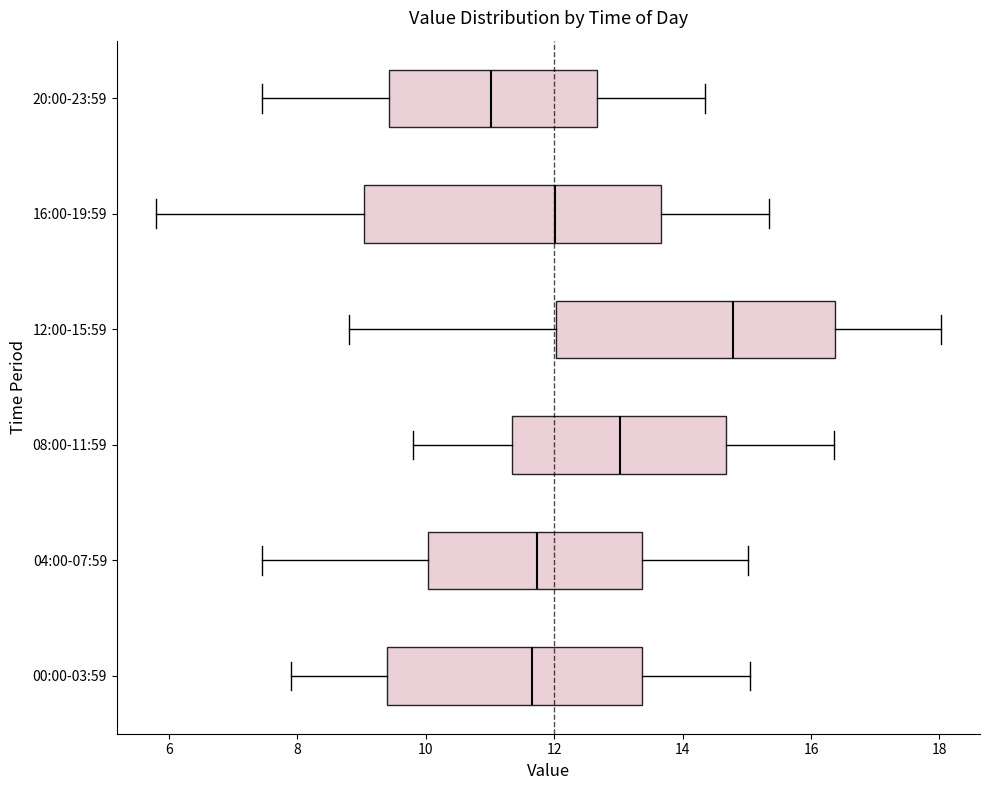

Reading bottom to top, read every box against the x-axis: the position of its median line, the range the box covers, and the ends of its whiskers. The values are not printed on the chart, so give them approximately, as read against the axis.

00:00-03:59: median 11.6, box 9.4 to 13.4, whiskers 8.0 to 15.0
04:00-07:59: median 11.8, box 10.0 to 13.4, whiskers 7.4 to 15.0
08:00-11:59: median 13.0, box 11.4 to 14.6, whiskers 9.8 to 16.4
12:00-15:59: median 14.8, box 12.0 to 16.4, whiskers 8.8 to 18.0
16:00-19:59: median 12.0, box 9.0 to 13.6, whiskers 5.8 to 15.4
20:00-23:59: median 11.0, box 9.4 to 12.6, whiskers 7.4 to 14.4